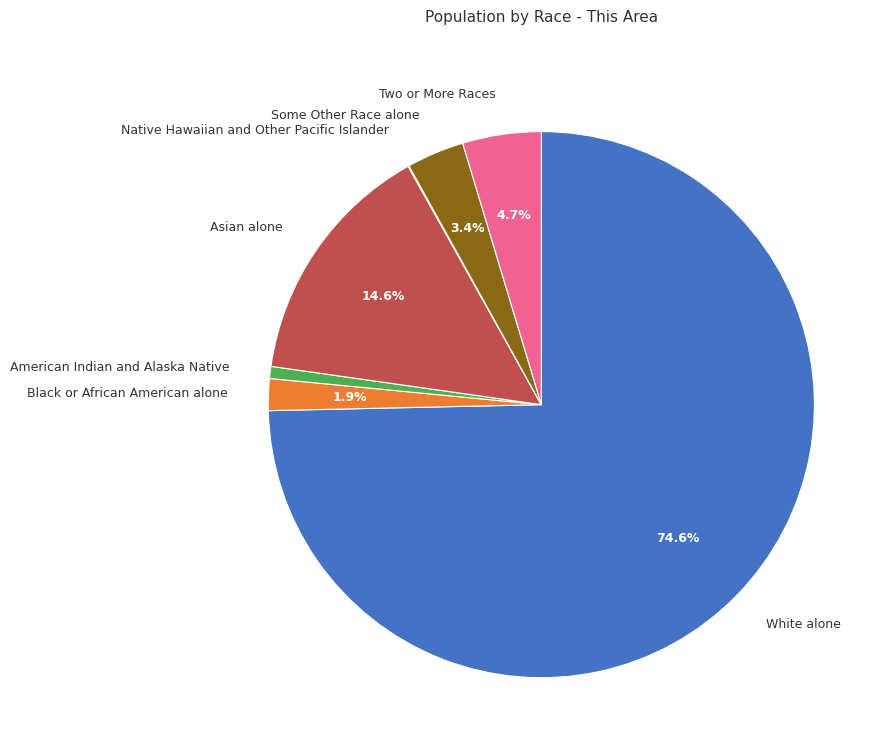

What is the ratio of the value at Black or African American alone to the value at Two or More Races?

0.4